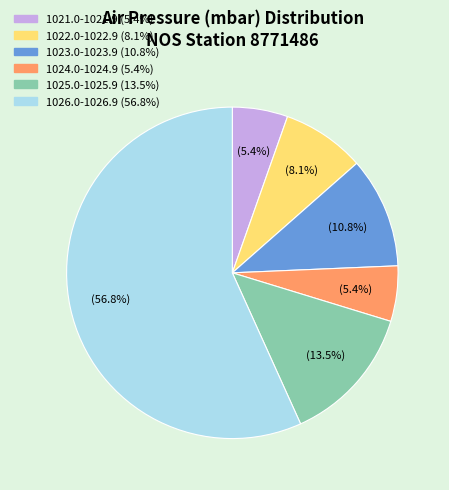

Does any single category account for the majority?

Yes